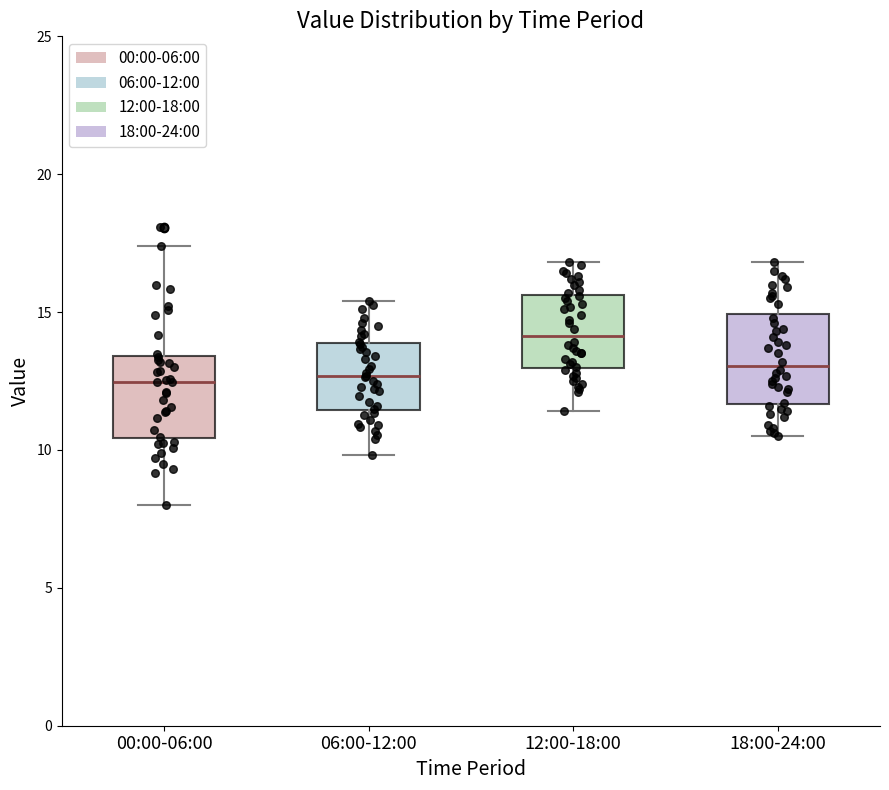

Reading left to right, transcribe this box plot: for each box, give where its median line is, the range the box spans, and where its two whiskers end, as read against the y-axis. The values are not printed on the chart, so give them approximately, as read against the axis.

00:00-06:00: median 12.5, box 10.5 to 13.5, whiskers 8.0 to 17.5
06:00-12:00: median 12.5, box 11.5 to 14.0, whiskers 10.0 to 15.5
12:00-18:00: median 14.0, box 13.0 to 15.5, whiskers 11.5 to 17.0
18:00-24:00: median 13.0, box 11.5 to 15.0, whiskers 10.5 to 17.0